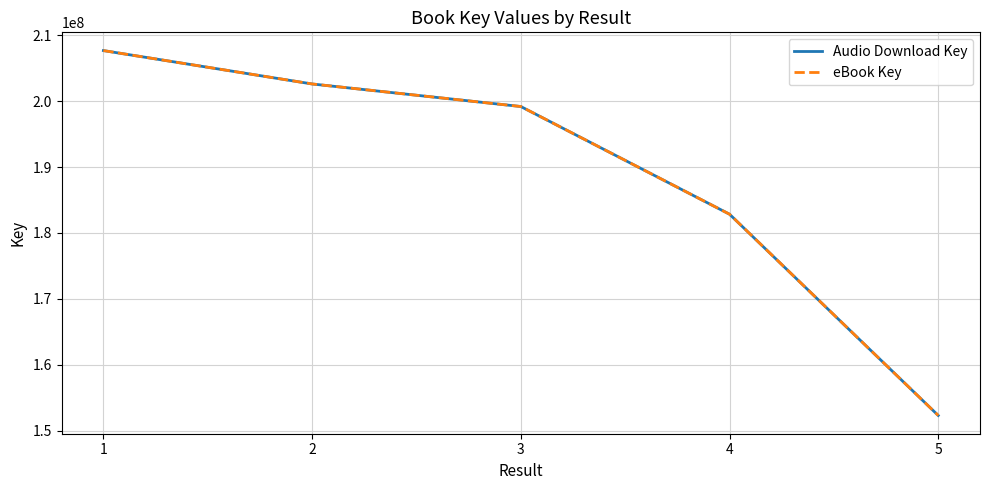

Does the chart have visible grid lines?

Yes